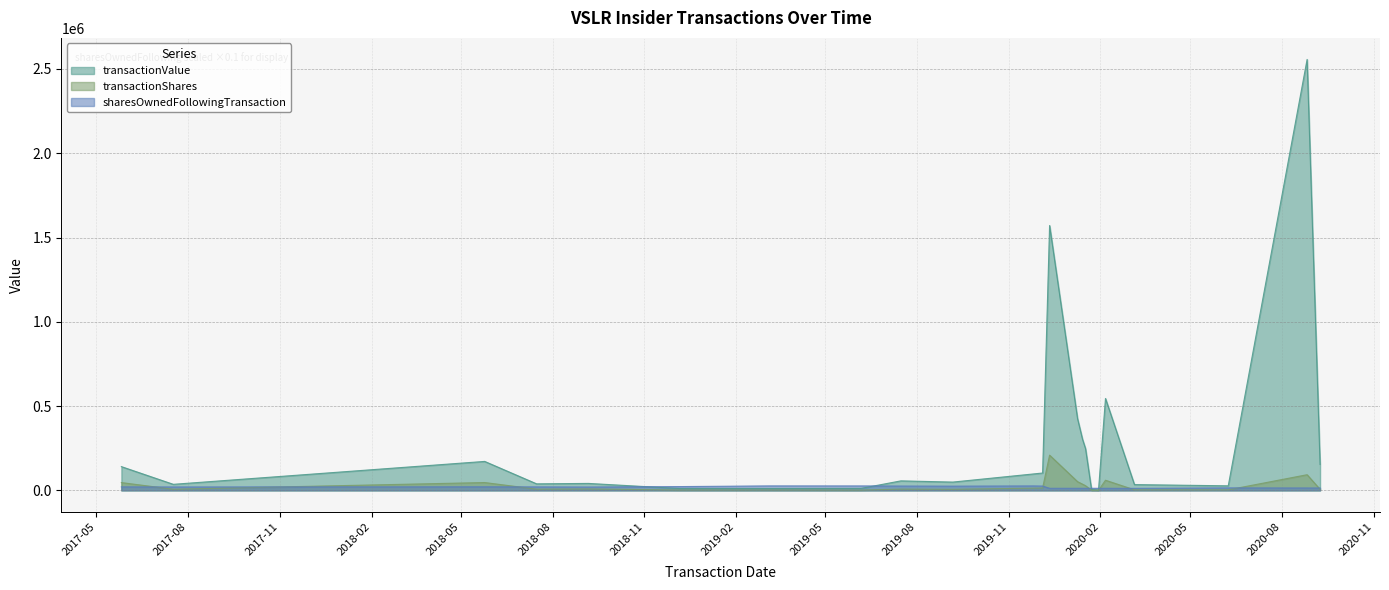

Which label corresponds to the smallest value in the chart?

2020-01-30